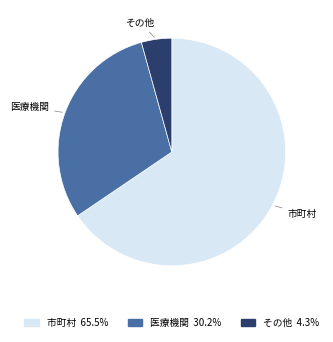

What is the ratio of the value at その他 to the value at 医療機関?

0.1